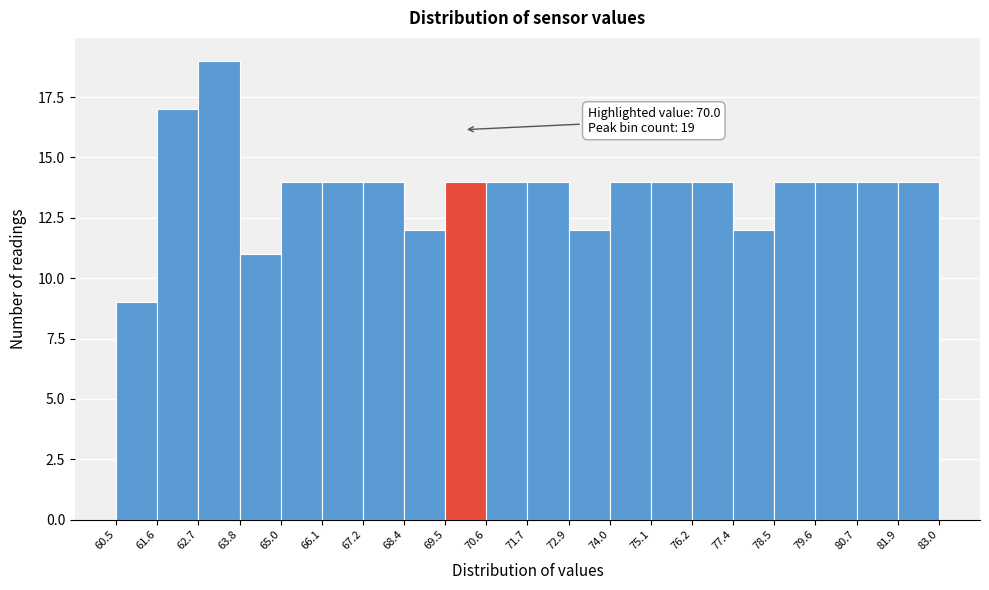

Which range on the x-axis has the tallest bar?

62.7 to 63.8